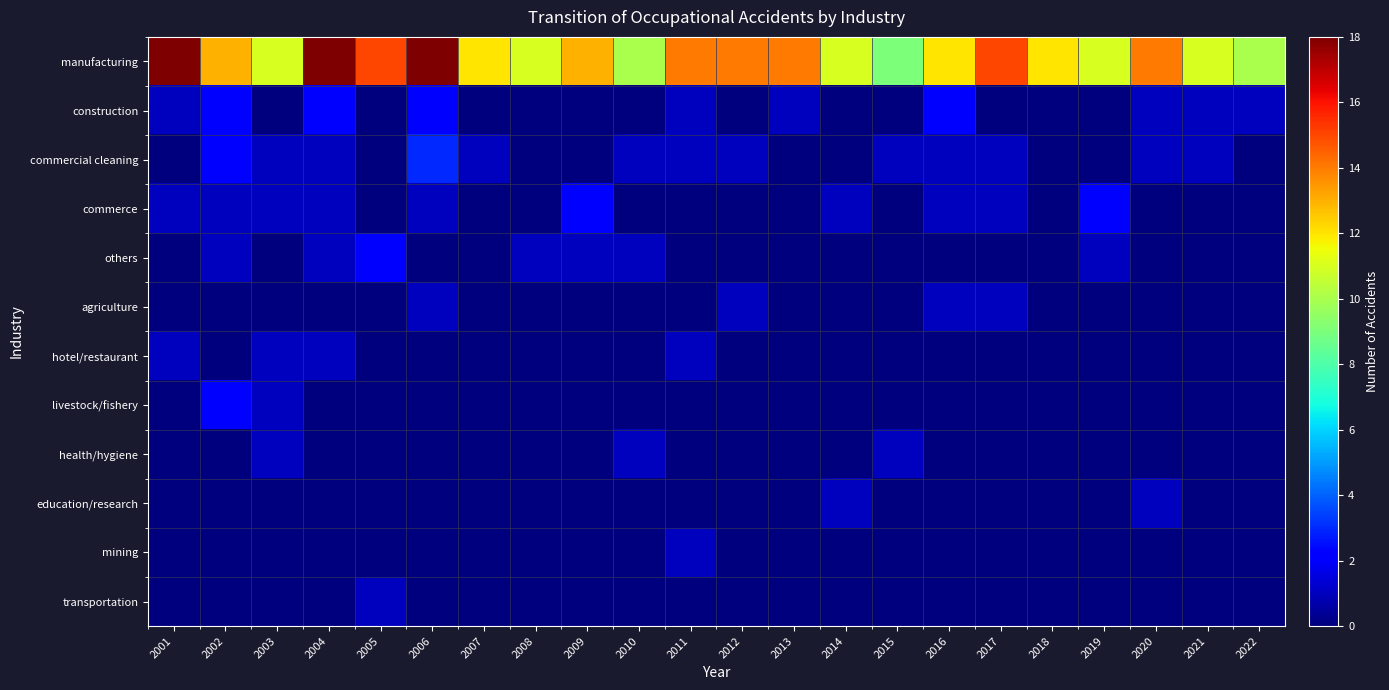

Between 2009 and 2010, which series saw the biggest shift?

manufacturing